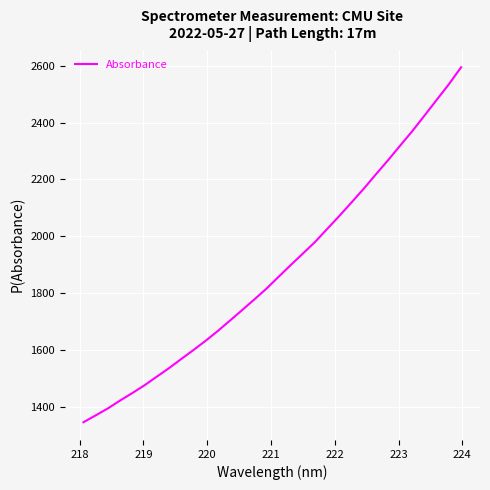

What is the difference between the maximum and minimum values?

1250.0